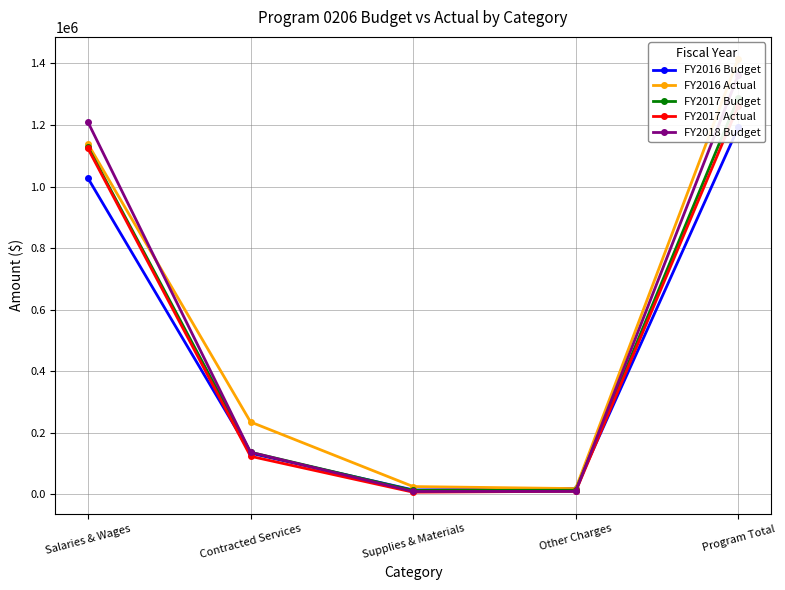

How many lines are shown in the chart?

5